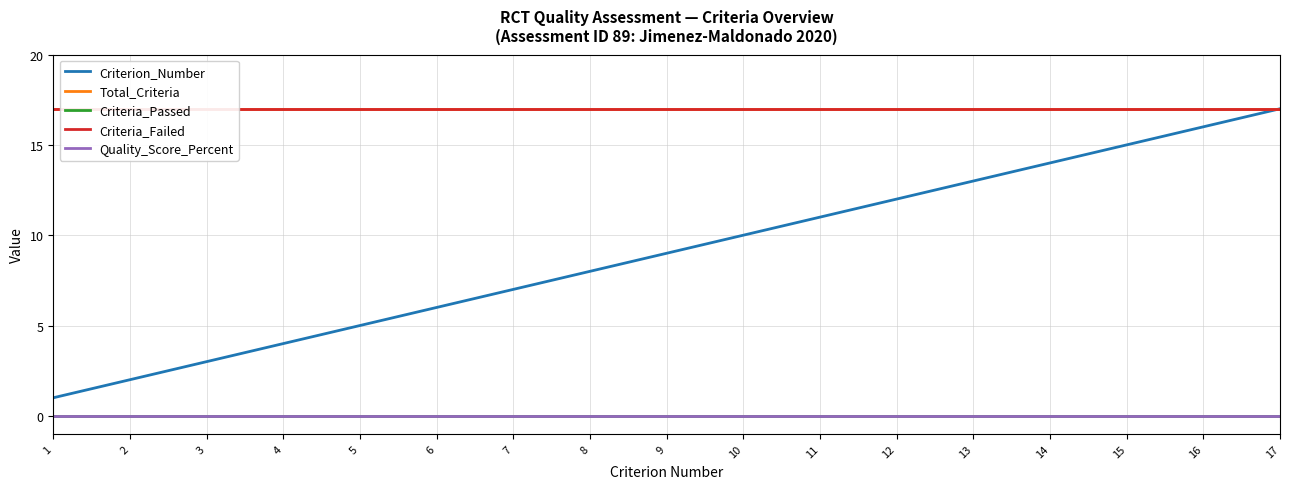

Is the value of Quality_Score_Percent at 12 greater than the value of Criteria_Failed at 8?

No